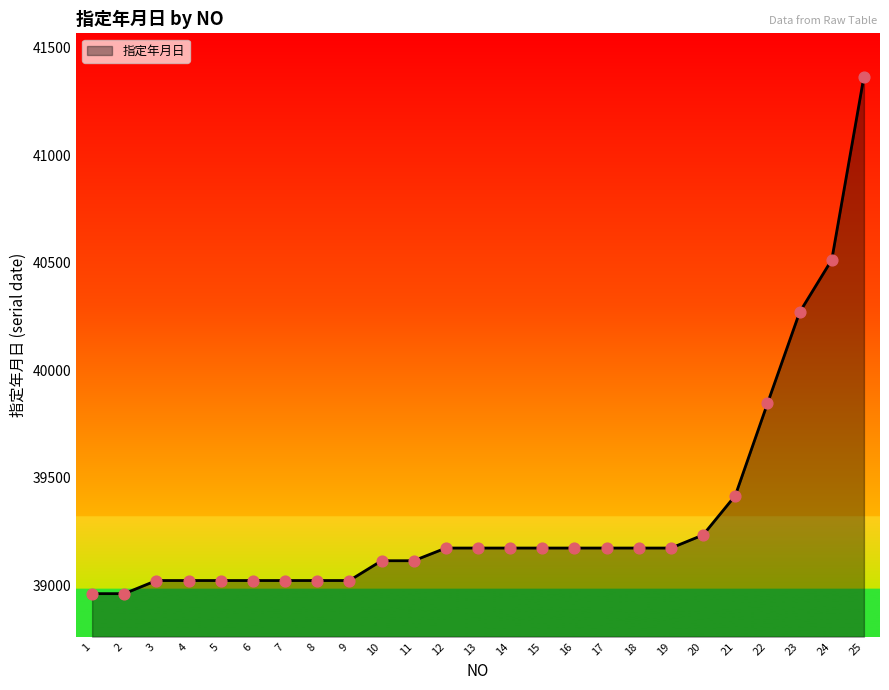

What is the ratio of the value at 22 to the value at 1?

1.0